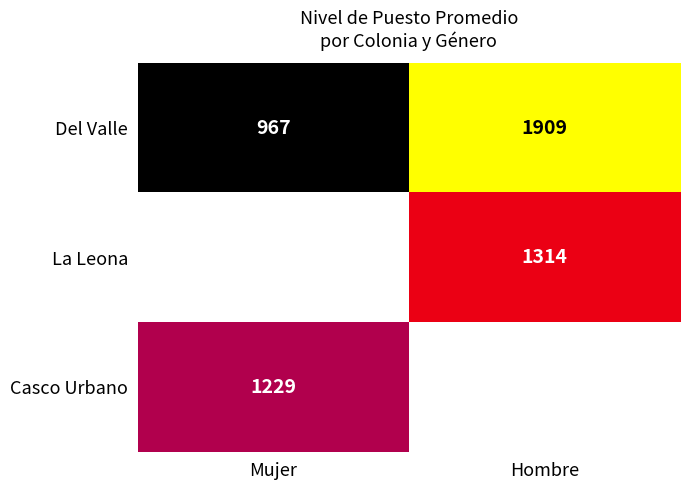

At Hombre, list the series in order from largest to smallest.

Del Valle, La Leona, Casco Urbano